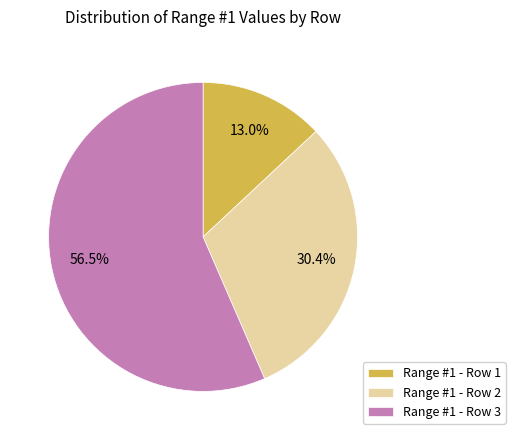

Rank the categories by value from highest to lowest.

Range #1 - Row 3, Range #1 - Row 2, Range #1 - Row 1